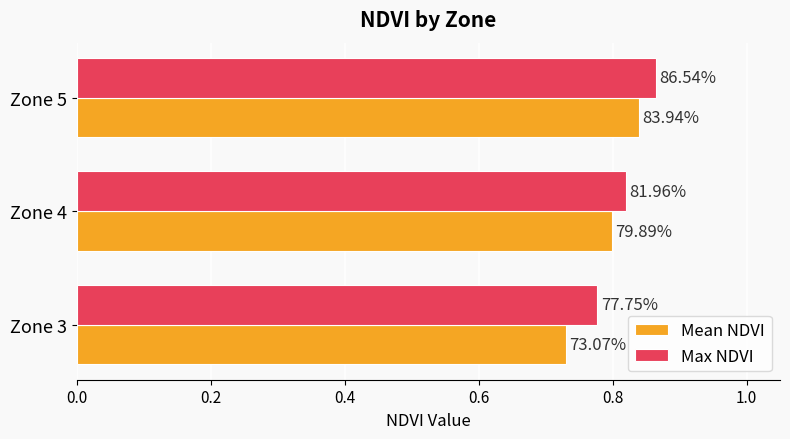

What are all the series names shown in the legend?

Mean NDVI, Max NDVI